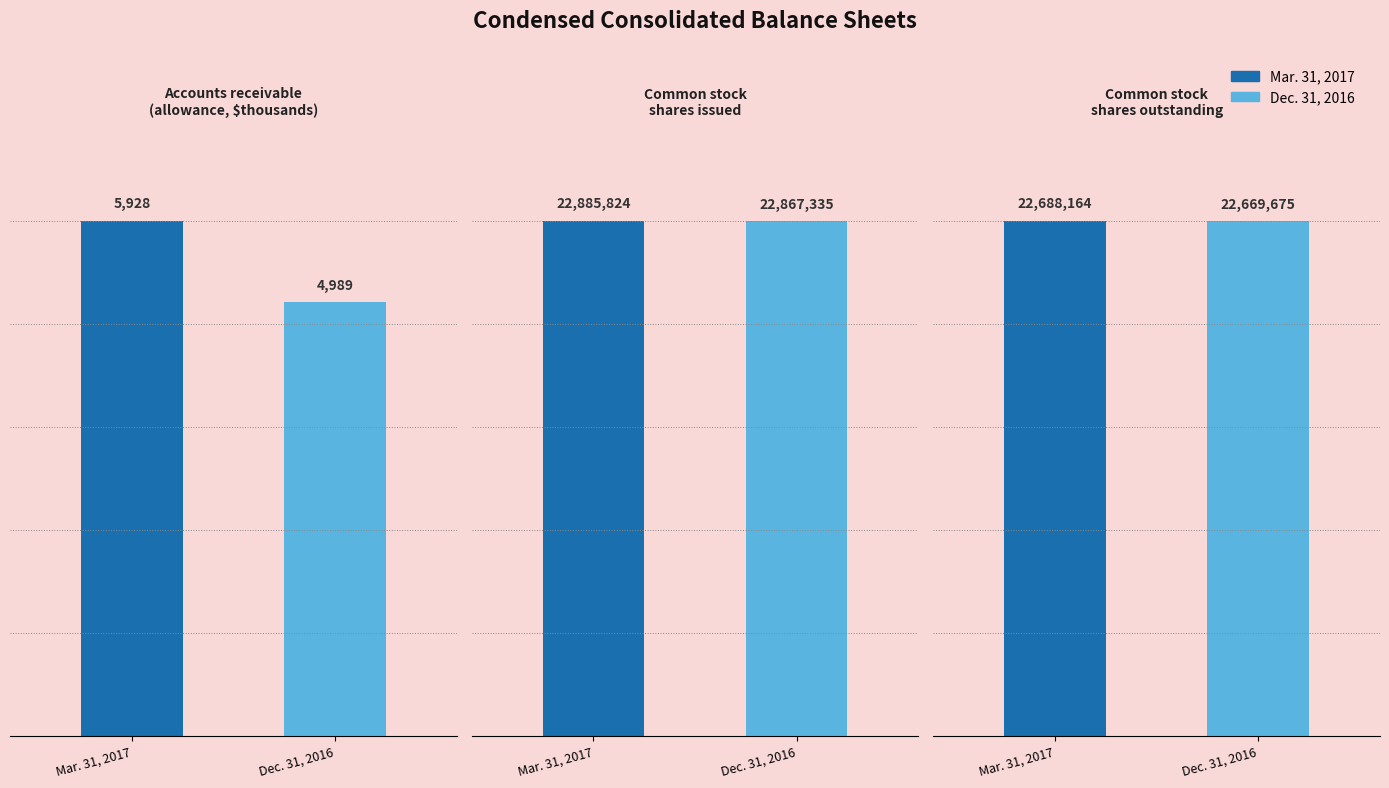

The Dec. 31, 2016 series shows 4989 at Accounts receivable
(allowance, $thousands). True or false?

True